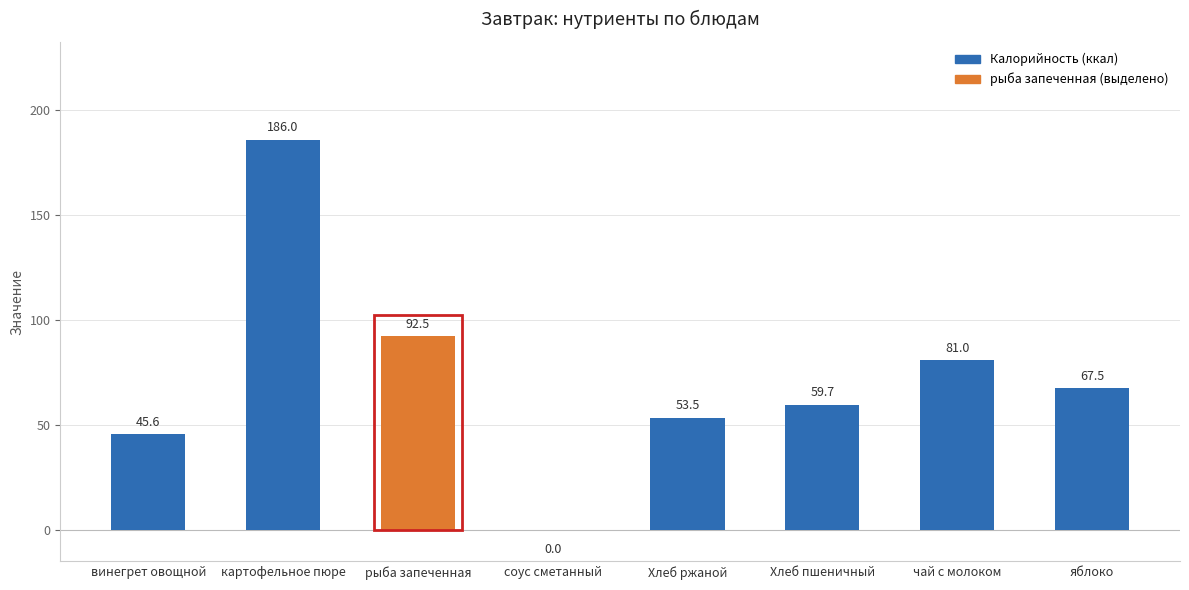

Between винегрет овощной and чай с молоком, which is larger?

чай с молоком